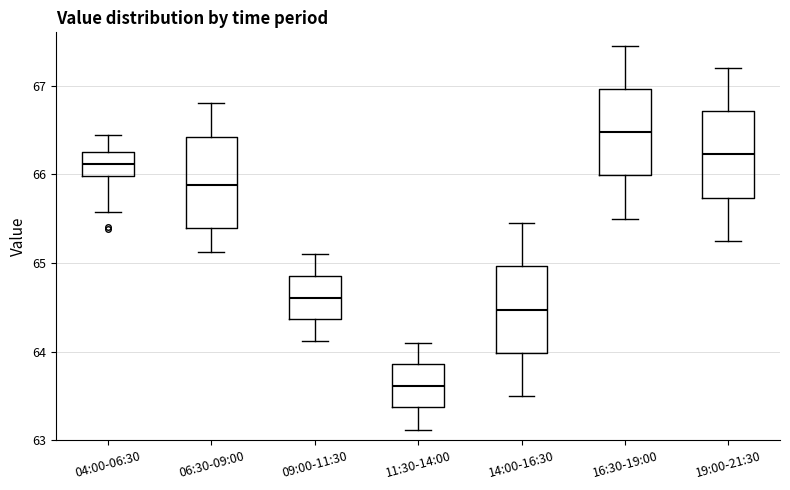

Reading left to right, transcribe this box plot: for each box, give where its median line is, the range the box spans, and where its two whiskers end, as read against the y-axis. The values are not printed on the chart, so give them approximately, as read against the axis.

04:00-06:30: median 66.1, box 66.0 to 66.2, whiskers 65.6 to 66.4
06:30-09:00: median 65.9, box 65.4 to 66.4, whiskers 65.1 to 66.8
09:00-11:30: median 64.6, box 64.4 to 64.9, whiskers 64.1 to 65.1
11:30-14:00: median 63.6, box 63.4 to 63.9, whiskers 63.1 to 64.1
14:00-16:30: median 64.5, box 64.0 to 65.0, whiskers 63.5 to 65.5
16:30-19:00: median 66.5, box 66.0 to 67.0, whiskers 65.5 to 67.5
19:00-21:30: median 66.2, box 65.7 to 66.7, whiskers 65.3 to 67.2